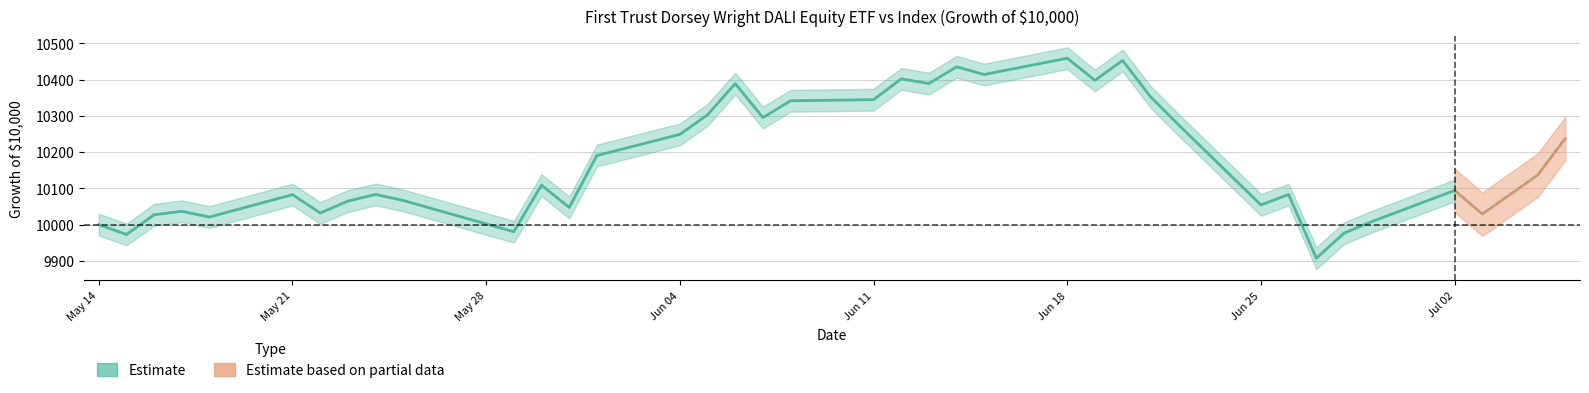

The chart shows a value of 3031.9 at 20. True or false?

False